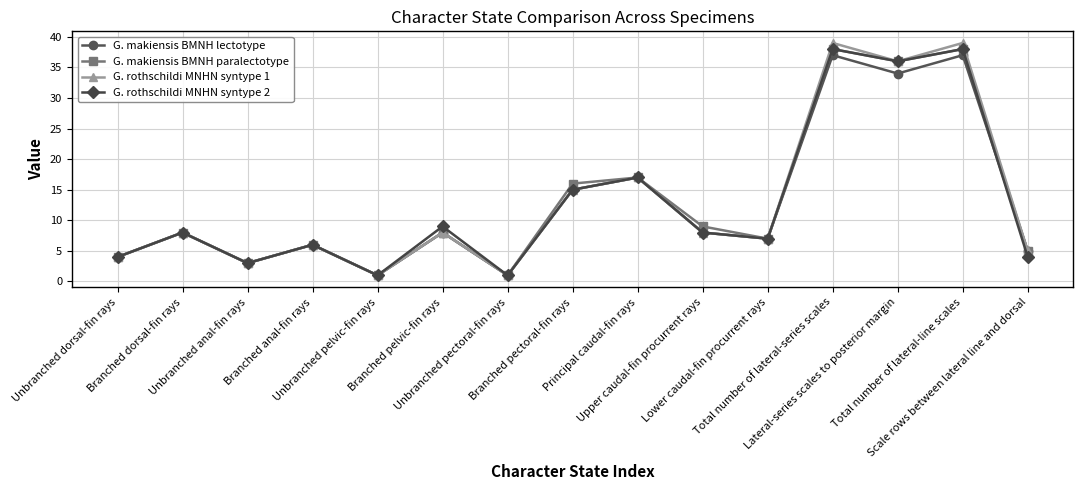

At how many categories does at least one series exceed 10?

5